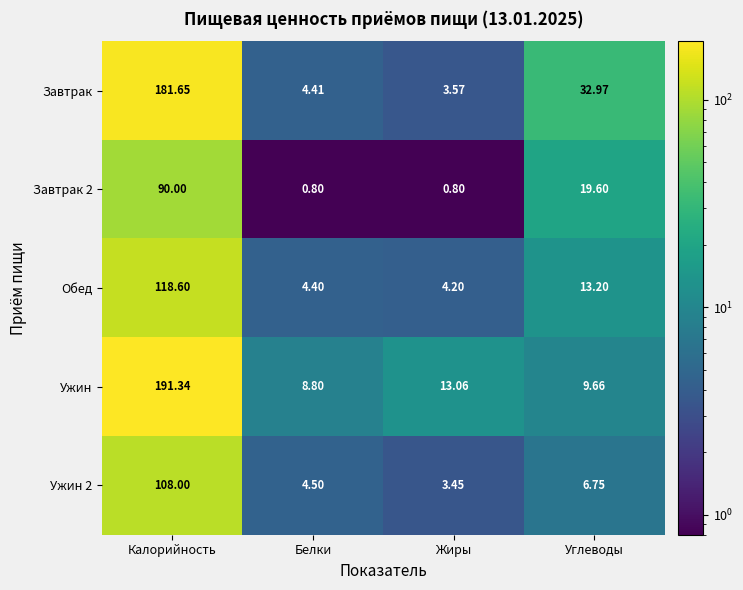

Where is Завтрак 2 nearest to the value 45?

Углеводы